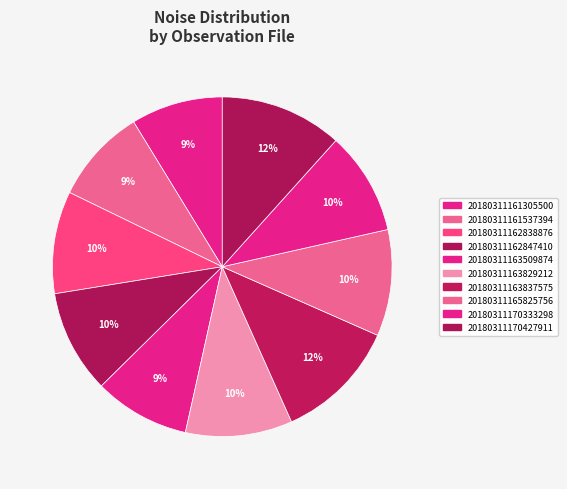

How many segments does this pie chart have?

10